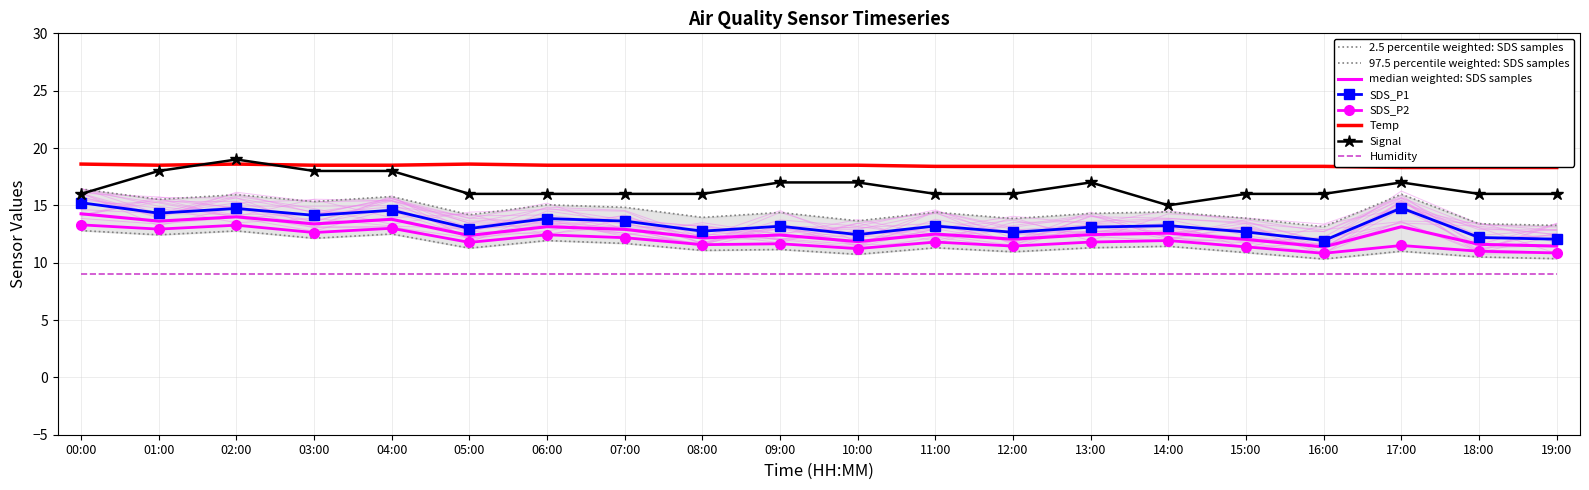

At which category does the chart reach its peak across all series?

02:00